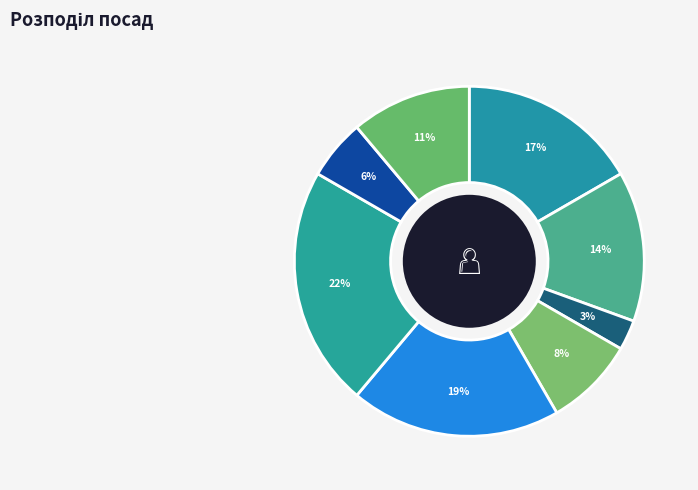

How many slices are in this pie chart?

8